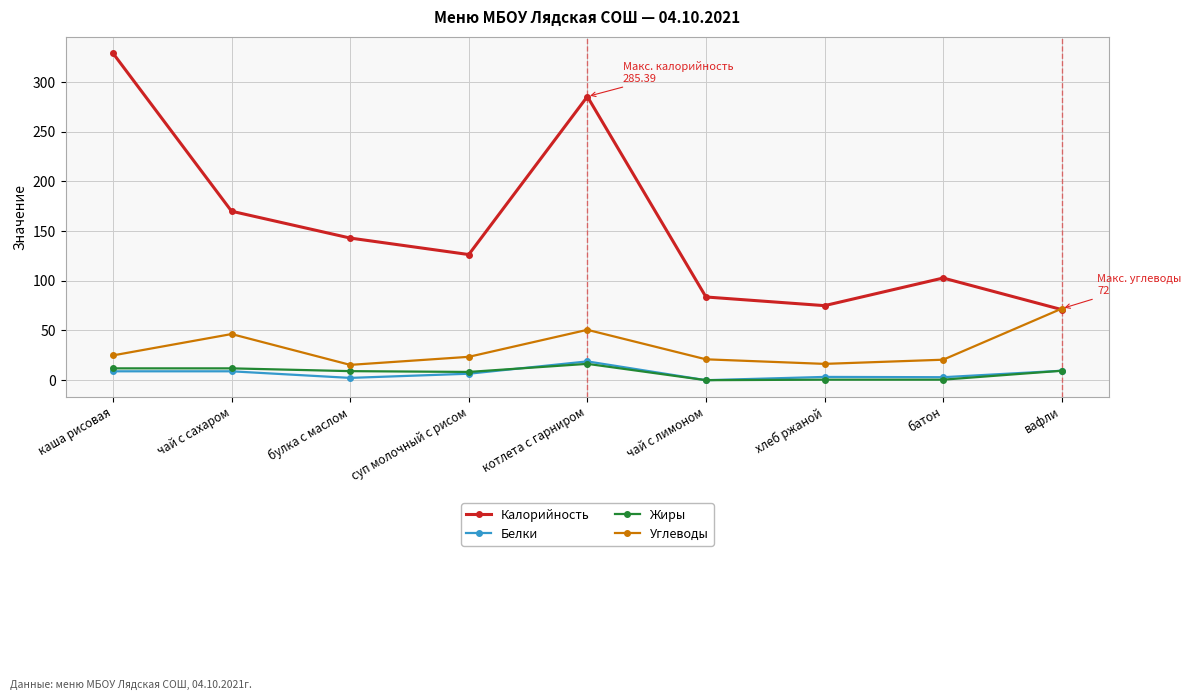

True or false: Углеводы has a value of 46.4 at чай с сахаром.

True